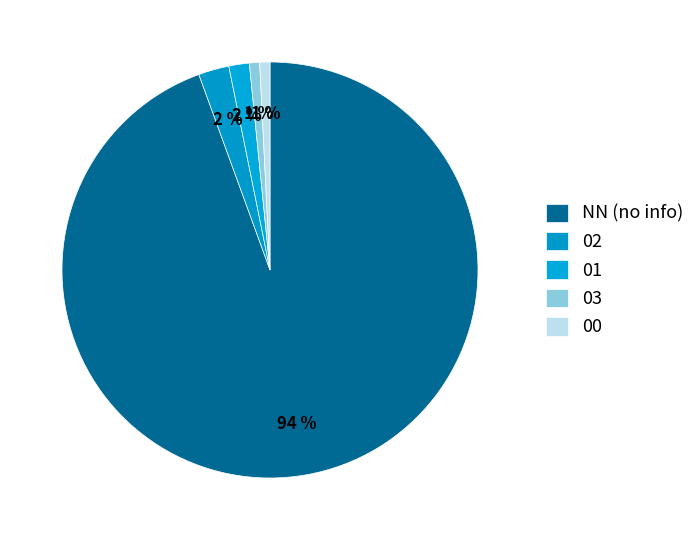

Which category has the biggest portion of the pie?

NN